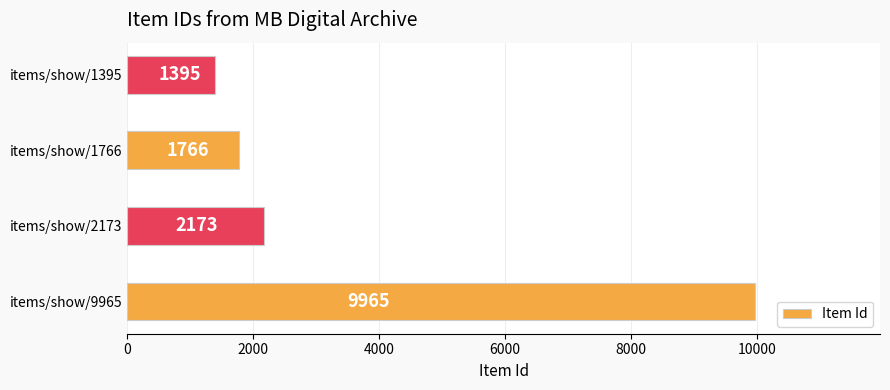

Which has a higher value, items/show/1766 or items/show/9965?

items/show/9965